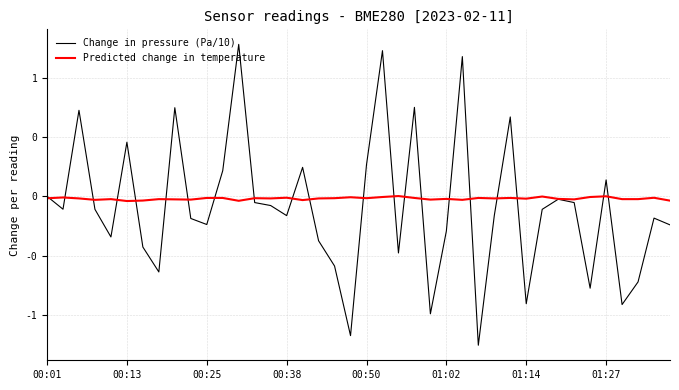

List the series in order of their overall mean, lowest first.

Change in pressure (Pa/10), Predicted change in temperature